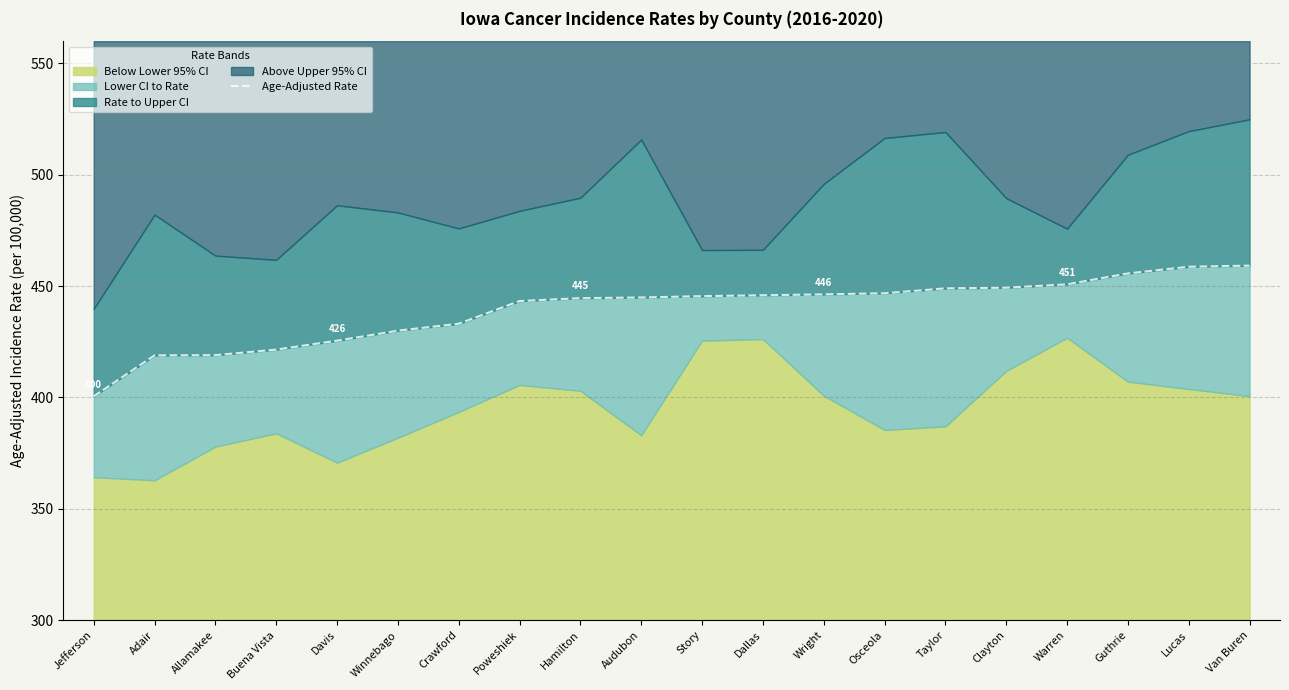

What is the maximum value shown in the chart?

459.2